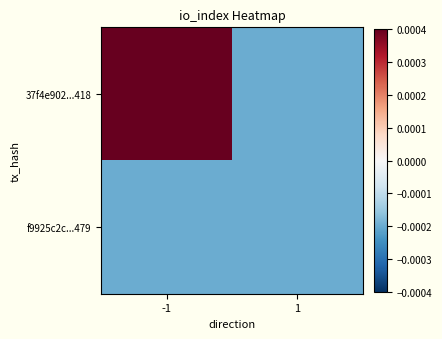

At -1, list the series in order from largest to smallest.

37f4e902...418, f9925c2c...479